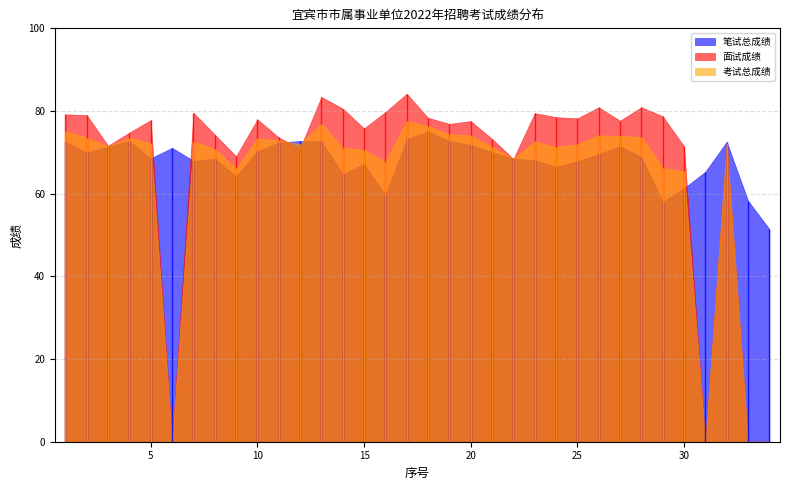

Reading left to right, extract all data points from this chart.

笔试总成绩: 1=72.5	2=70.0	3=71.4	4=72.8	5=68.6	6=71.1	7=68.0	8=68.5	9=64.2	10=70.3	11=72.4	12=72.7	13=72.6	14=64.8	15=67.2	16=59.7	17=73.2	18=75.1	19=72.8	20=71.8	21=70.1	22=68.5	23=68.1	24=66.5	25=67.8	26=69.6	27=71.5	28=68.9	29=58.0	30=61.3	31=65.3	32=72.6	33=58.3	34=51.4
面试成绩: 1=79.2	2=79.0	3=71.6	4=74.8	5=77.8	6=0.0	7=79.6	8=74.3	9=69.1	10=78.0	11=73.6	12=71.0	13=83.4	14=80.6	15=75.8	16=79.8	17=84.2	18=78.4	19=76.9	20=77.6	21=73.3	22=68.4	23=79.5	24=78.5	25=78.2	26=80.9	27=77.7	28=80.9	29=78.7	30=71.5	31=0.0	32=71.8	33=0.0	34=0.0
考试总成绩: 1=75.2	2=73.6	3=71.5	4=73.6	5=72.3	6=0.0	7=72.6	8=70.8	9=66.2	10=73.4	11=72.9	12=72.0	13=76.9	14=71.1	15=70.6	16=67.7	17=77.6	18=76.4	19=74.4	20=74.1	21=71.4	22=68.5	23=72.7	24=71.3	25=72.0	26=74.1	27=73.9	28=73.7	29=66.3	30=65.4	31=0.0	32=72.3	33=0.0	34=0.0